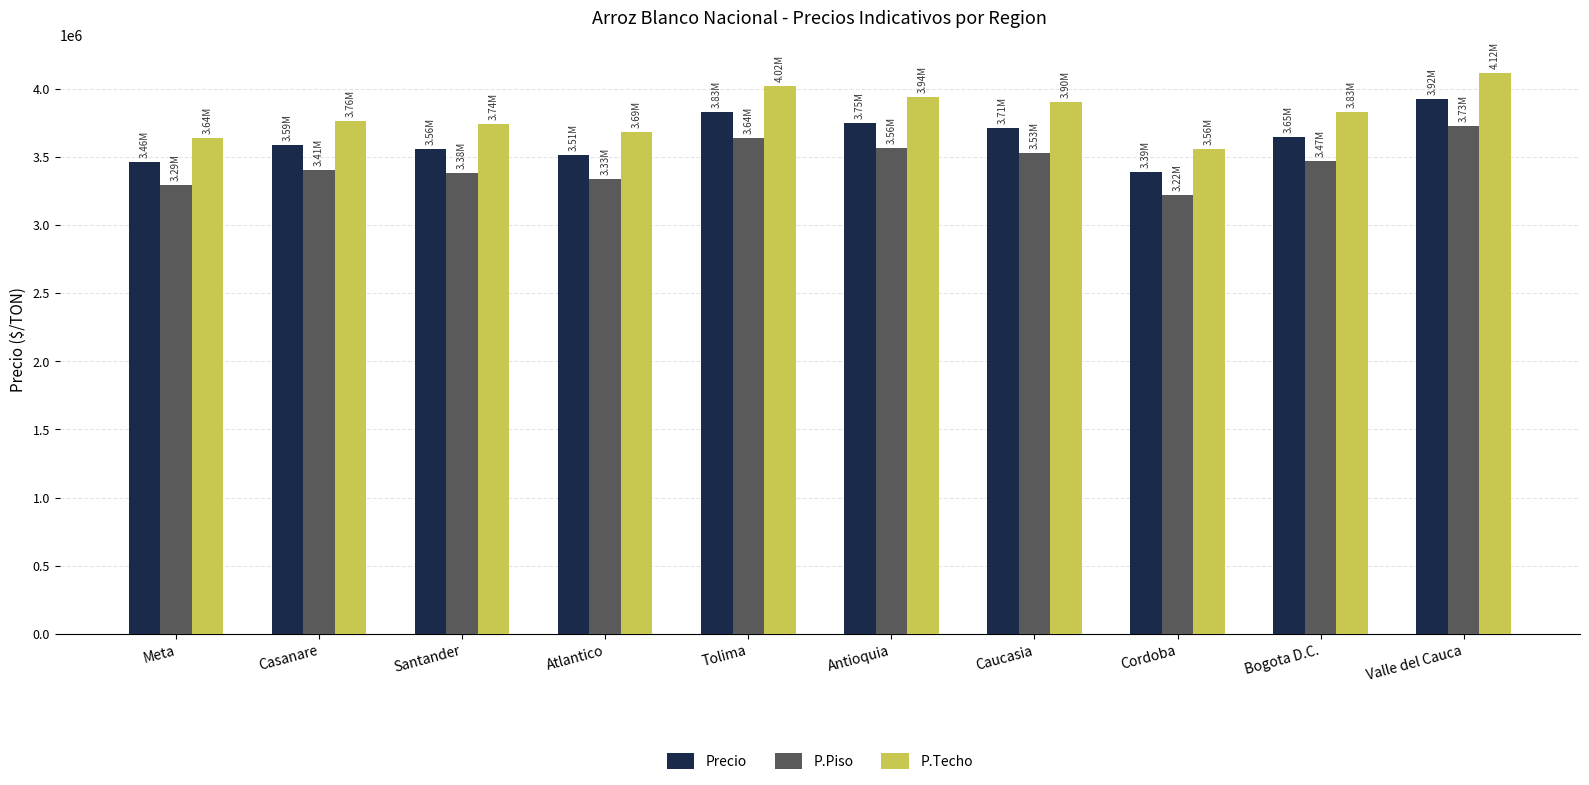

Where does the Precio series first go above 3648928?

Tolima